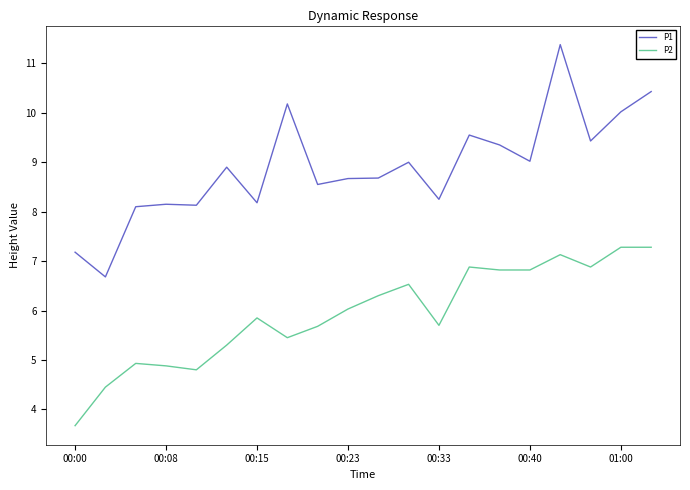

Which series has the largest total across all categories?

P1